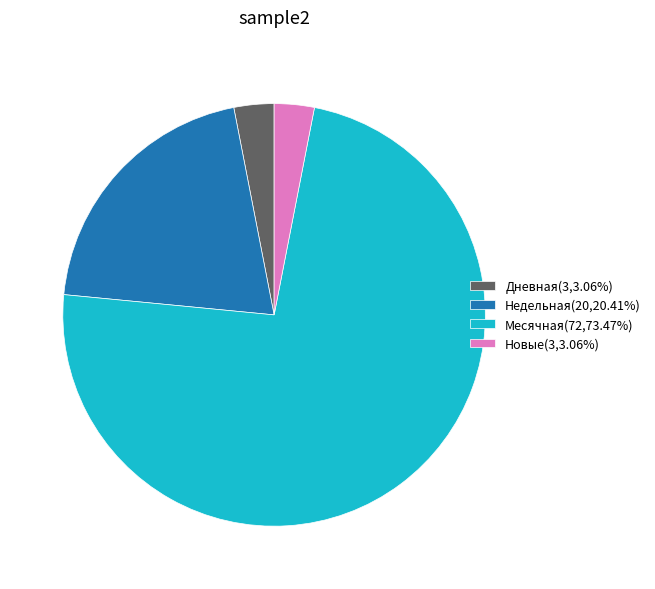

Approximately how many times larger is the value at Дневная(3,3.06%) compared to Новые(3,3.06%)?

1.0